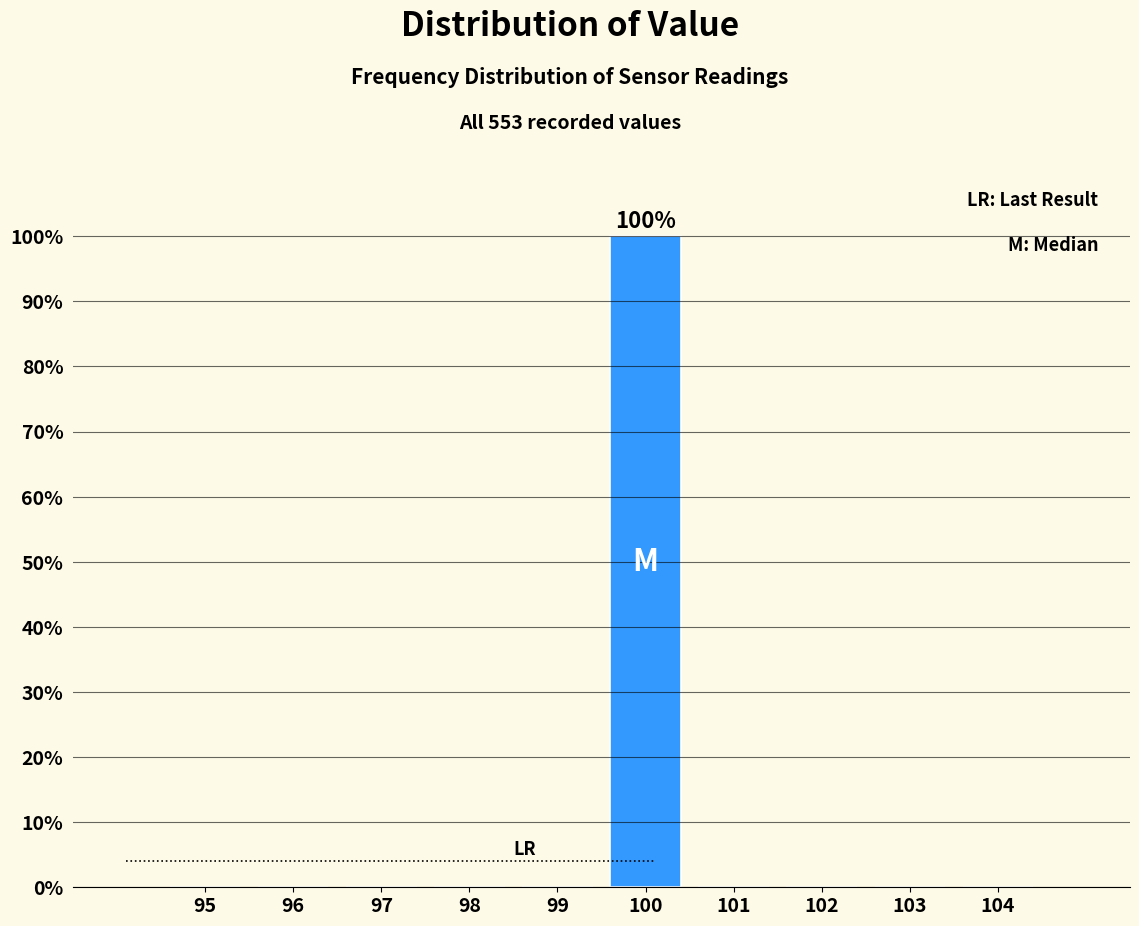

Reading right to left, extract all data points from this chart.

104=0	103=0	102=0	101=0	100=100	99=0	98=0	97=0	96=0	95=0